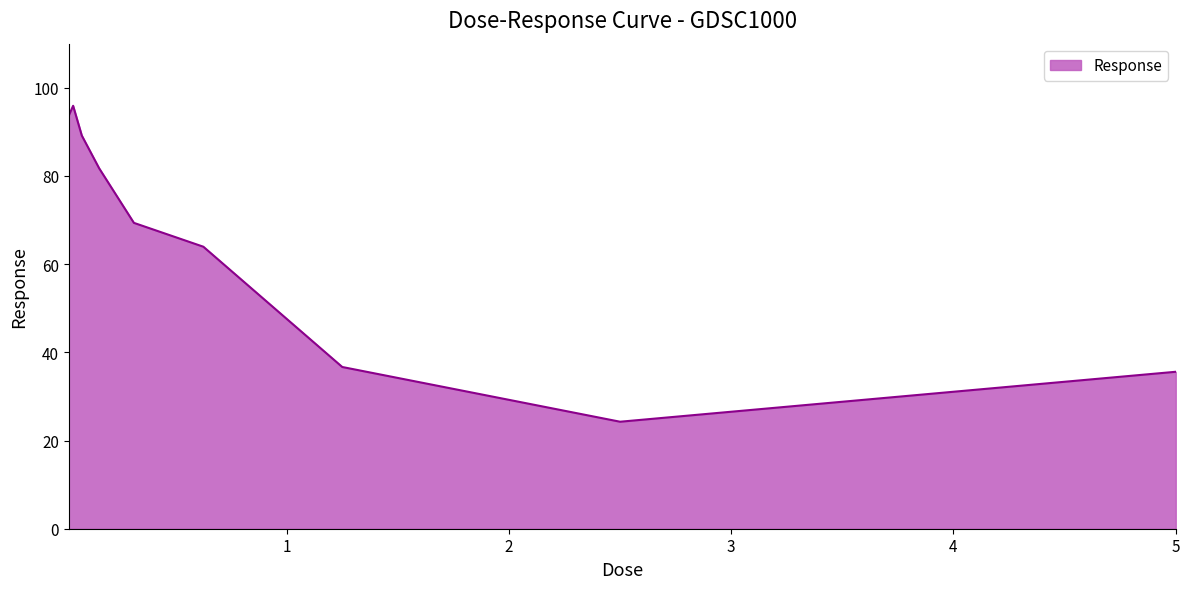

What is the greatest value displayed?

95.9